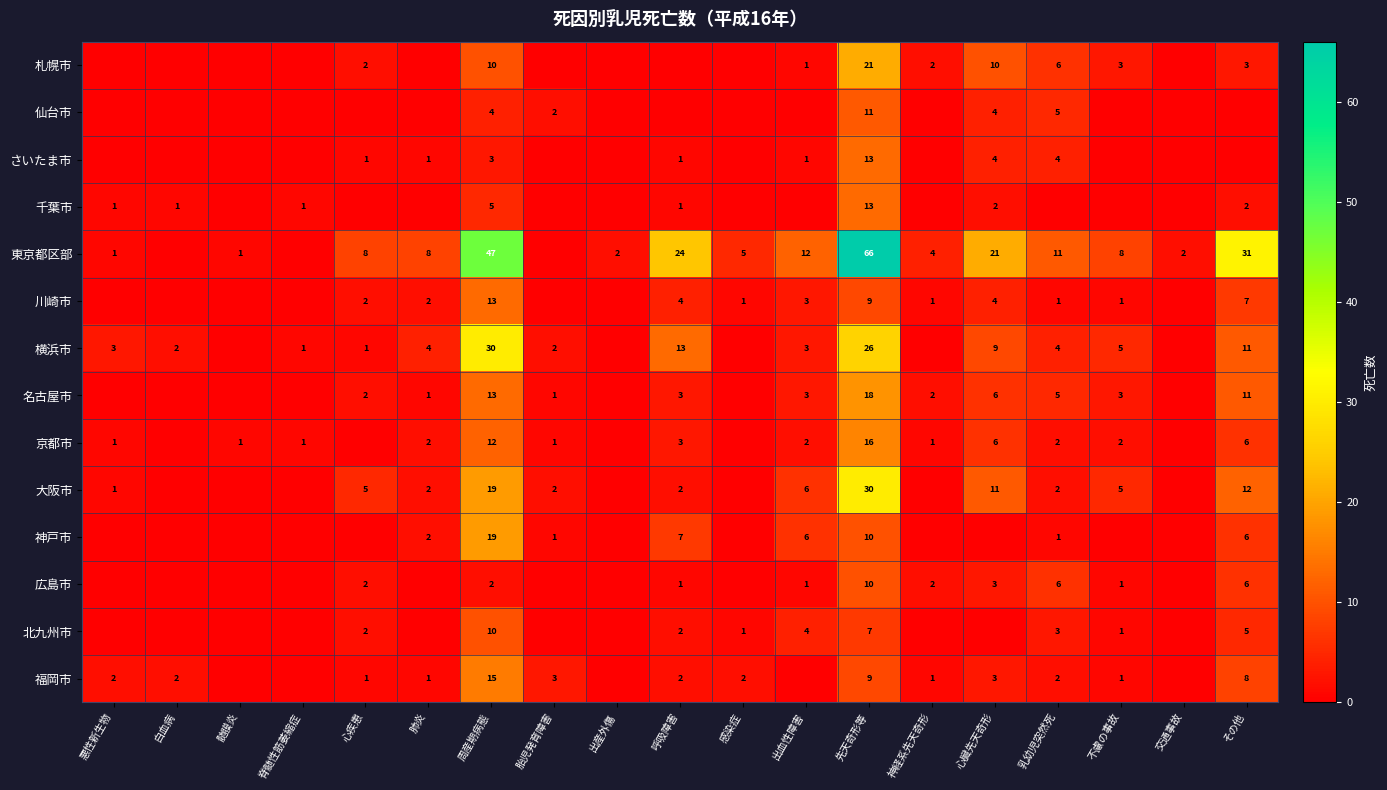

What is the total value across all series at 出血性障害?

42